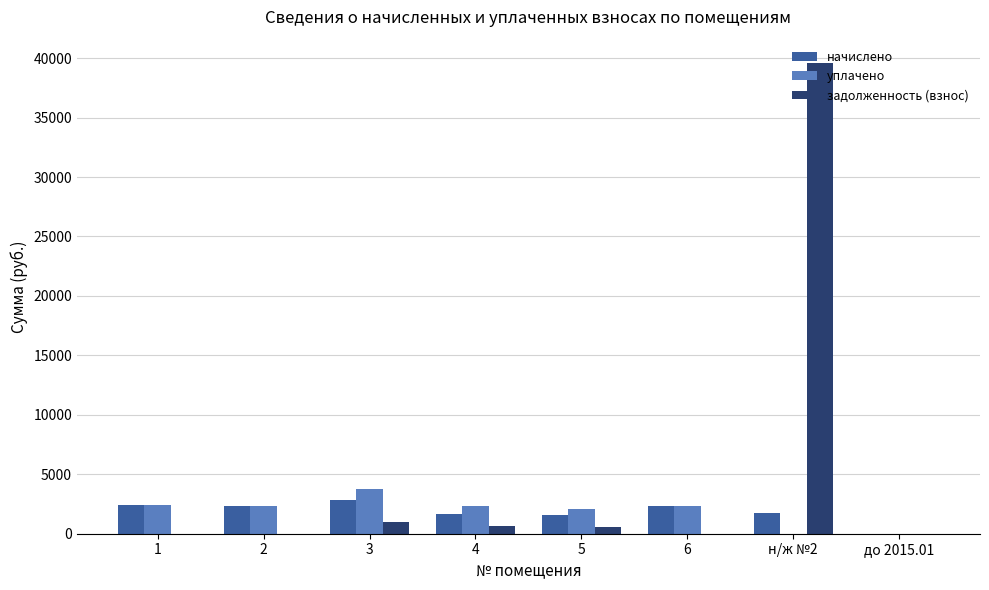

What are all the series names shown in the legend?

начислено, уплачено, задолженность (взнос)